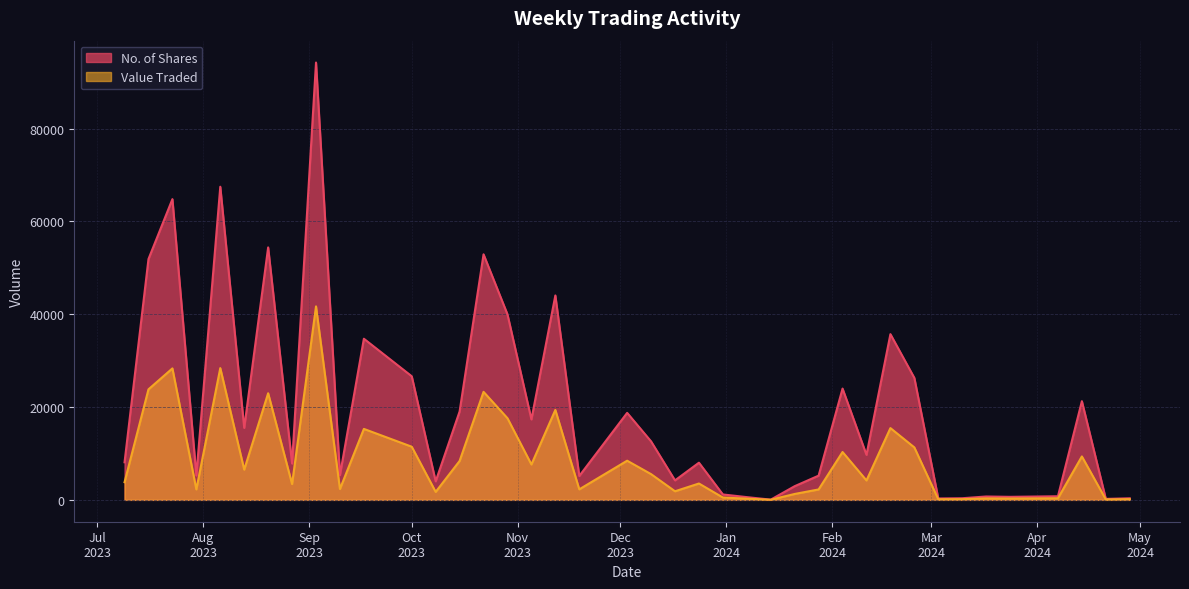

Is it true that Value Traded equals 41697 at 03/09/2023?

True